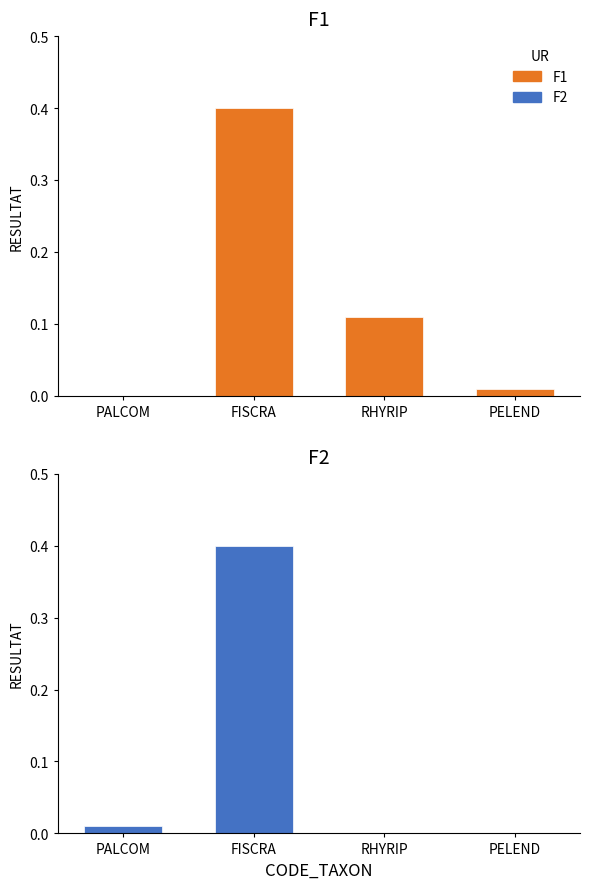

Reading left to right, what are all the values shown in this chart?

F1: 0.0	0.4	0.1	0.0
F2: 0.0	0.4	0.0	0.0